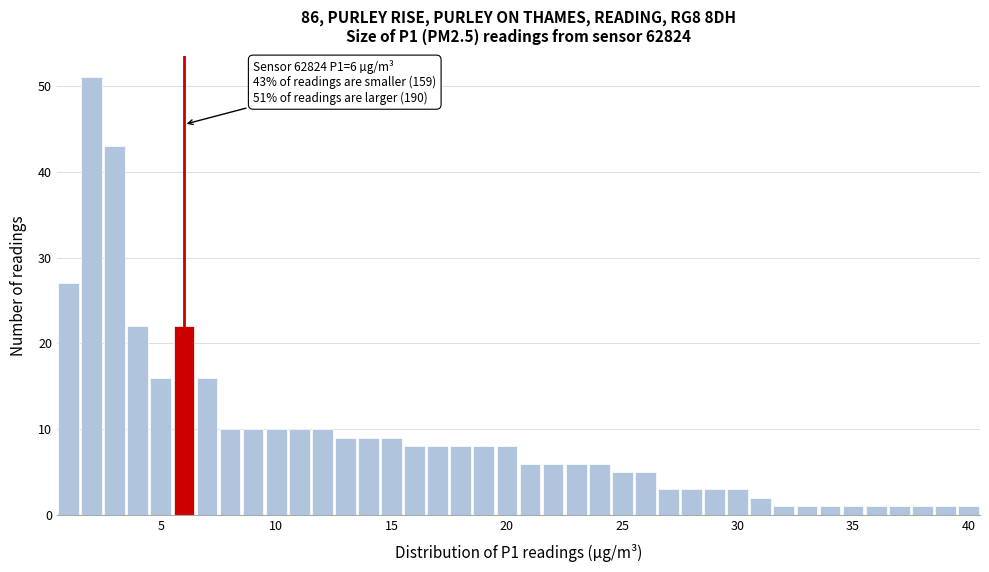

Around what value on the x-axis is the tallest bar? Give the approximate position of its centre, as read against the axis.

2.0